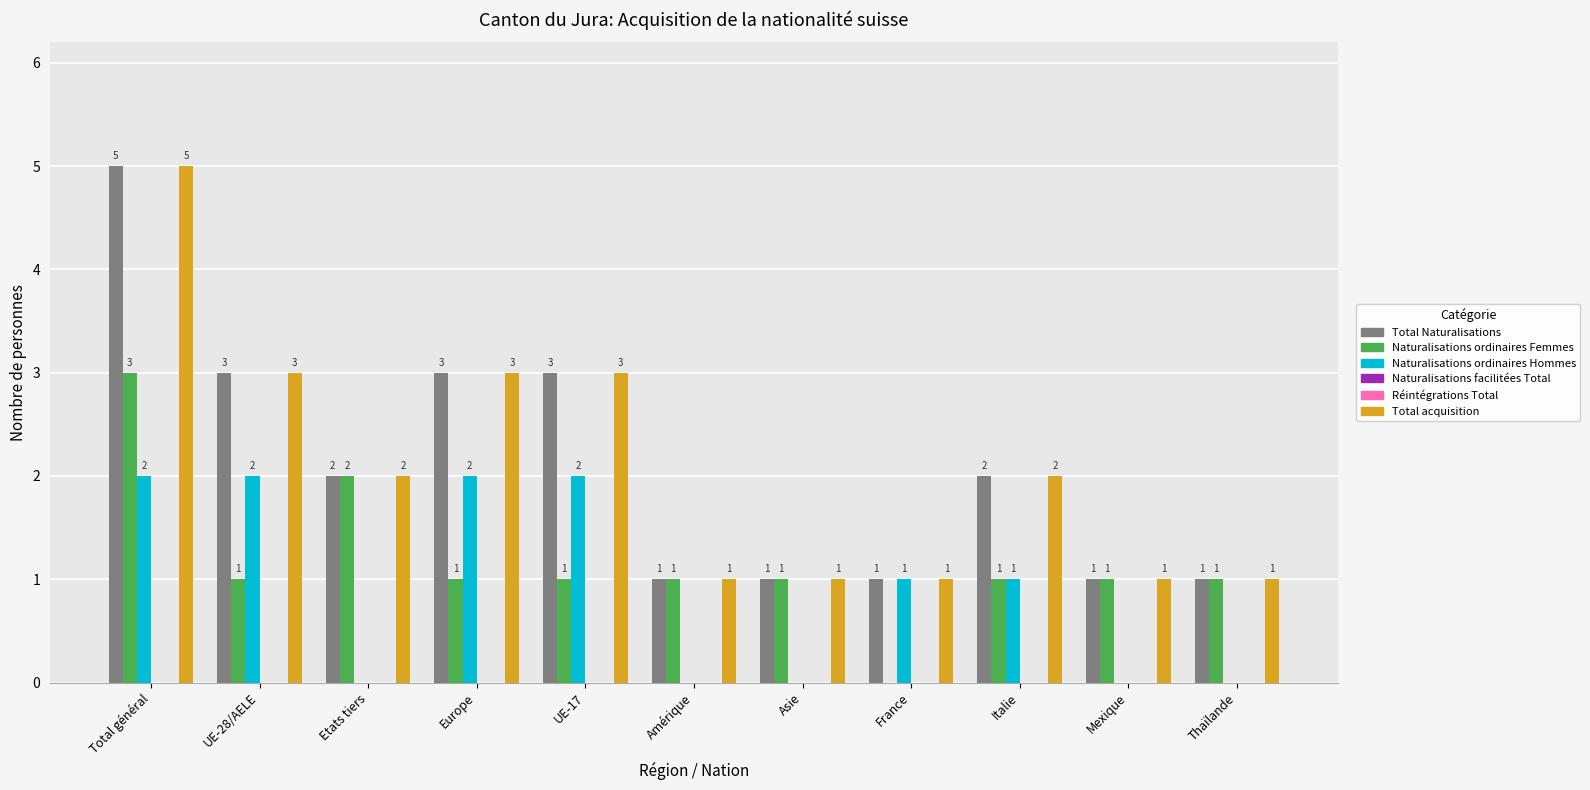

What is the sum of the Naturalisations ordinaires Hommes values at Asie and France?

1